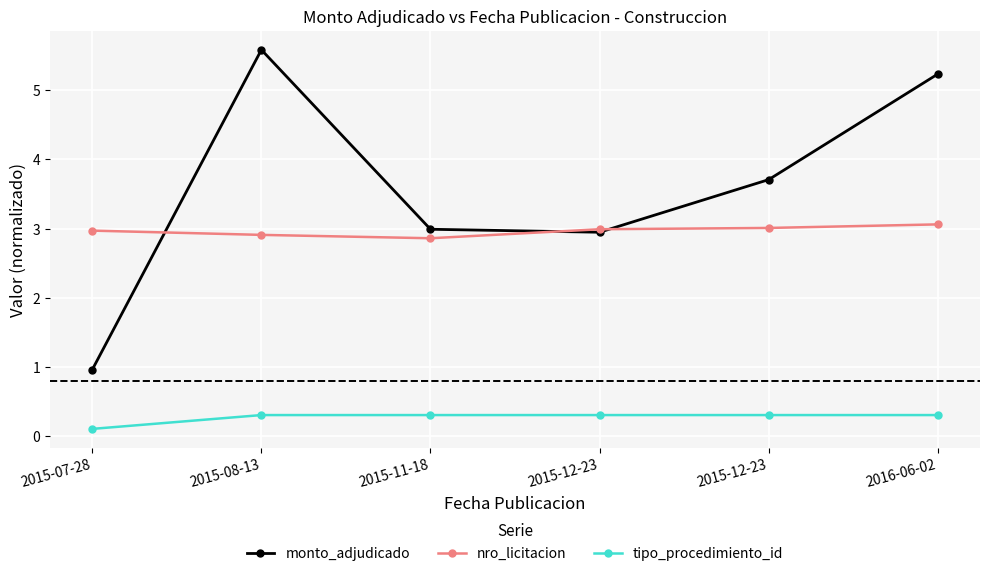

How many tipo_procedimiento_id values are between 0 and 1?

6